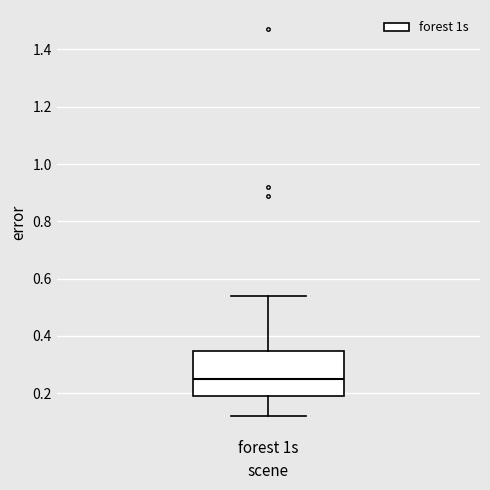

Transcribe this box plot: give where the median line is, the range the box spans, and where the two whiskers end, as read against the y-axis. The values are not printed on the chart, so give them approximately, as read against the axis.

median 0.26, box 0.20 to 0.34, whiskers 0.12 to 0.54